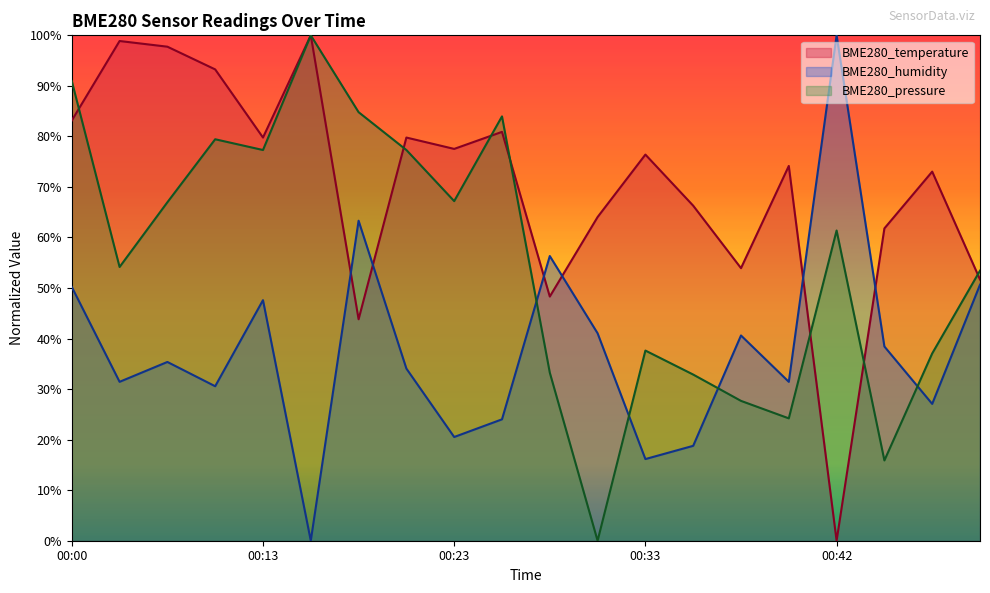

Count the number of categories in the chart.

20